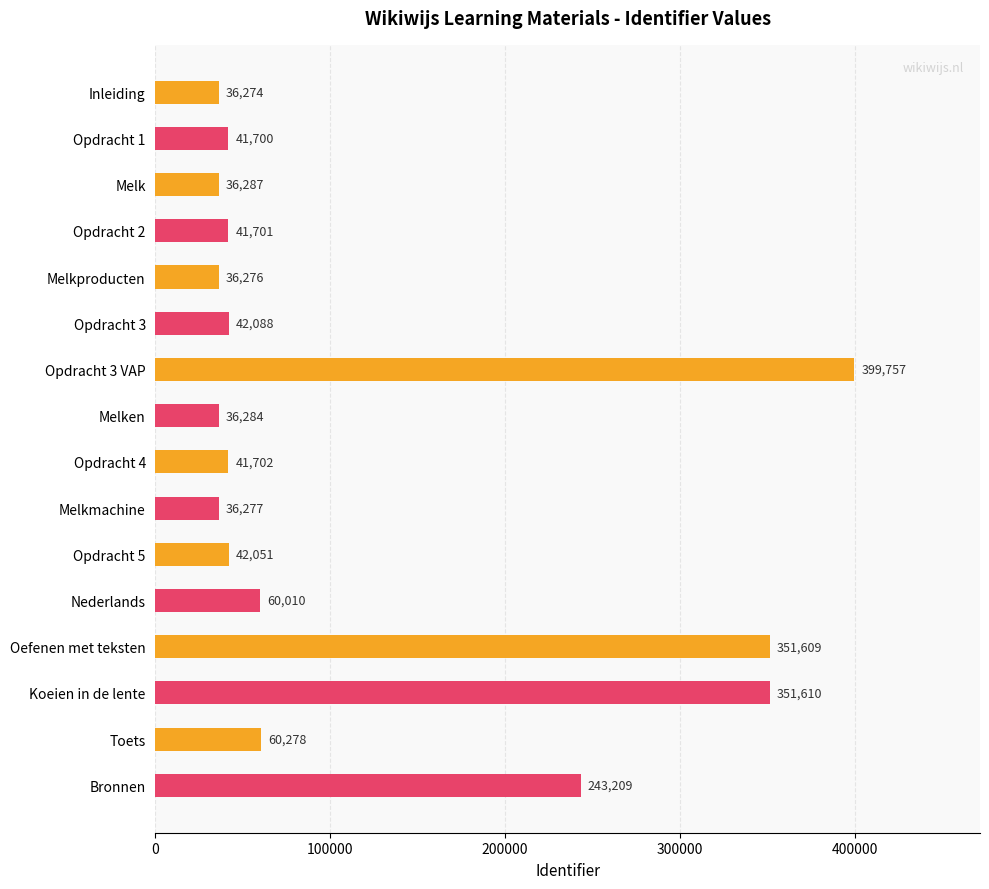

Read the value at Opdracht 3, to the nearest 10.

42090